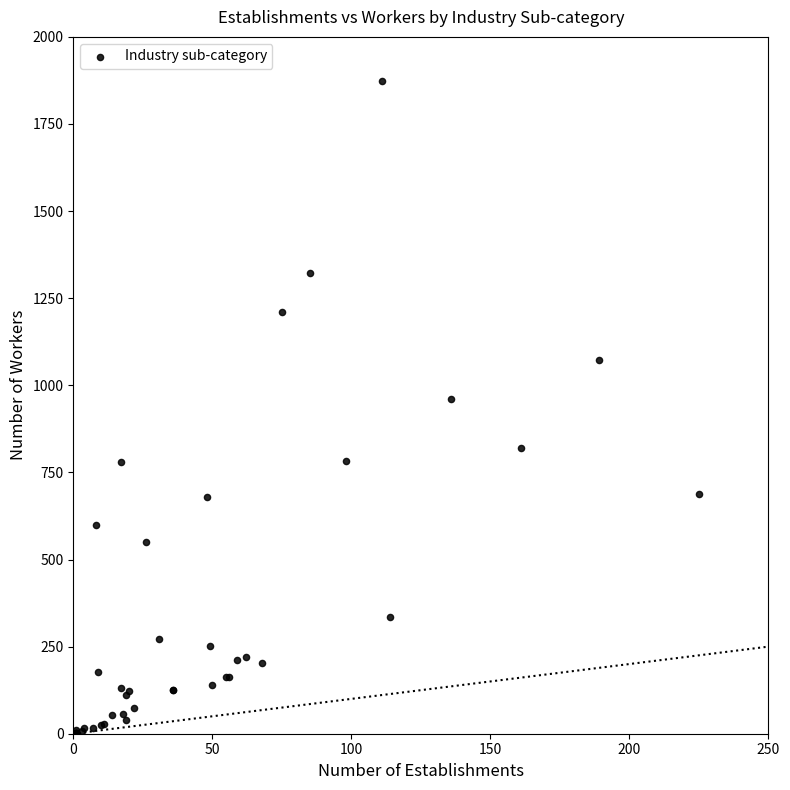

What Y value in the scatter plot is closest to 937?

961